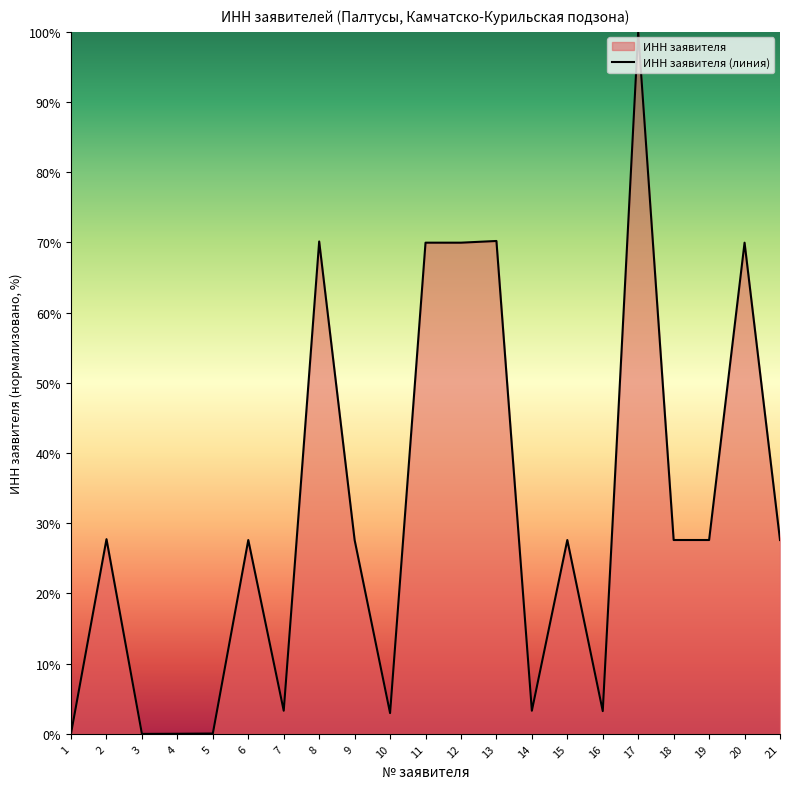

At which category does the data reach its first local valley?

3